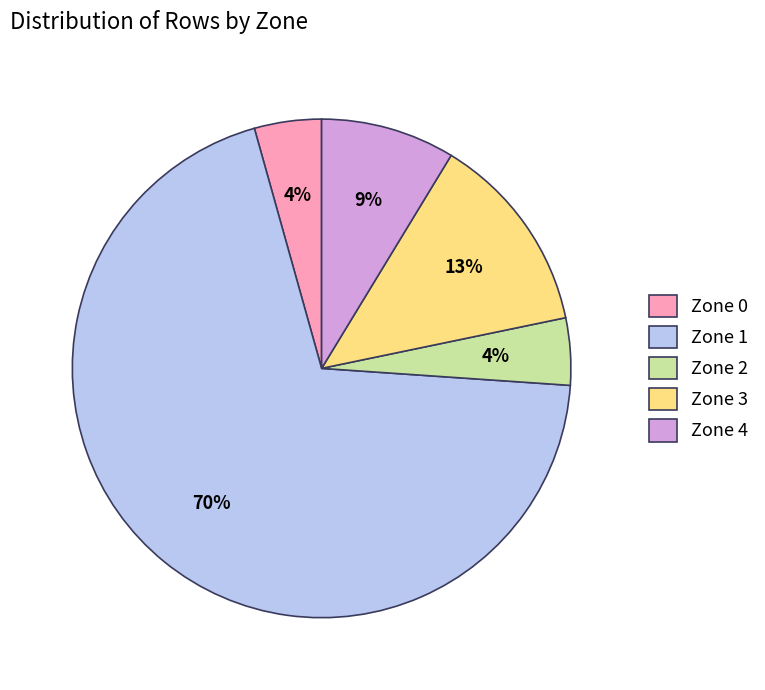

Combined, do Zone 3 and Zone 4 account for over 50%?

No